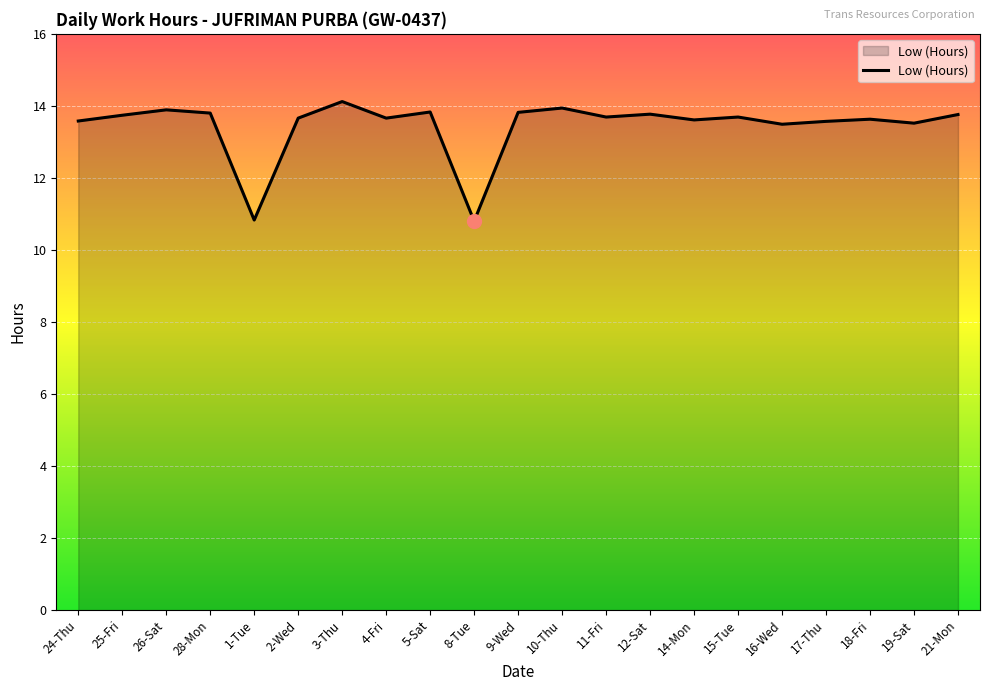

Approximately how many times larger is the value at 10-Thu compared to 5-Sat?

1.0